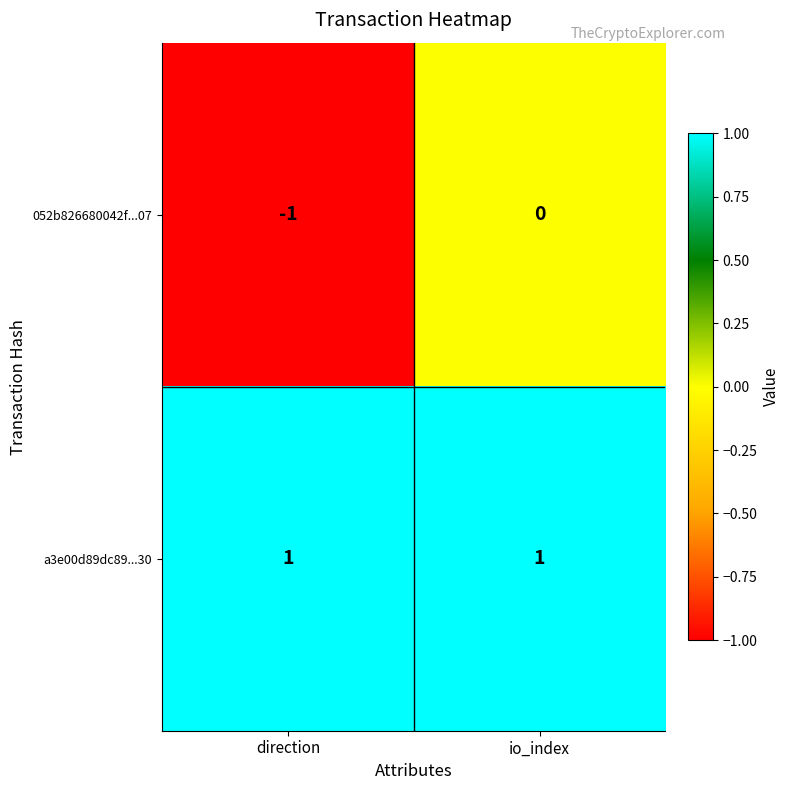

What is the maximum value shown in the chart?

1